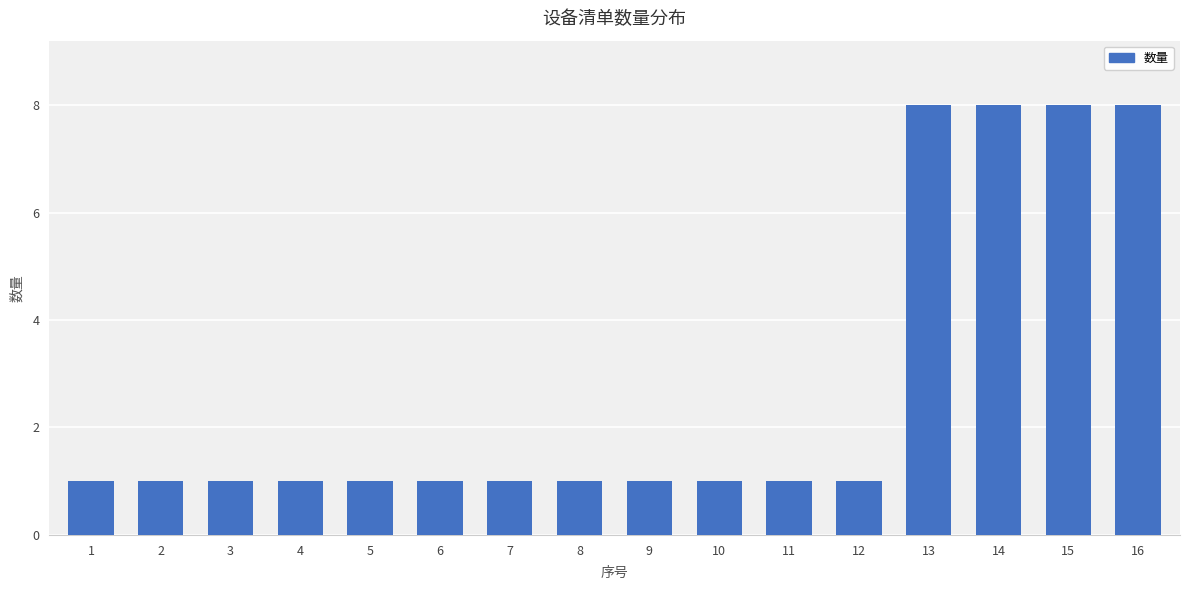

The chart shows a value of 0 at 9. True or false?

False